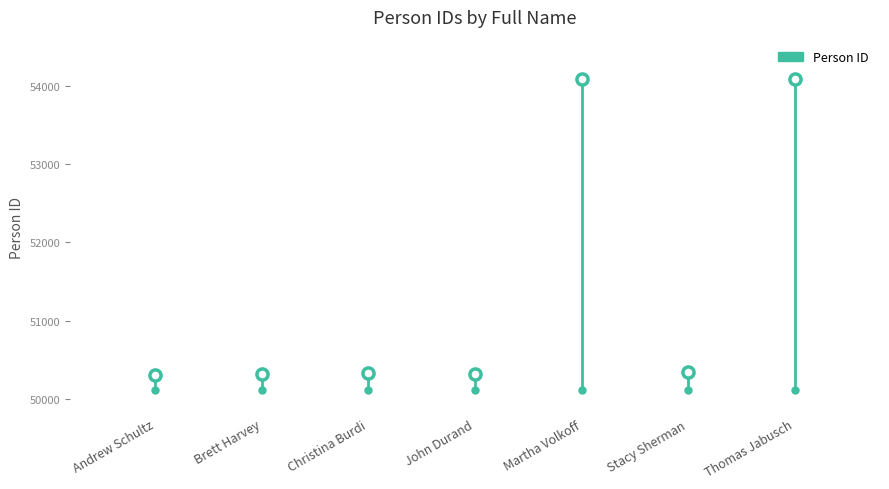

What is the sum of all values?

359776